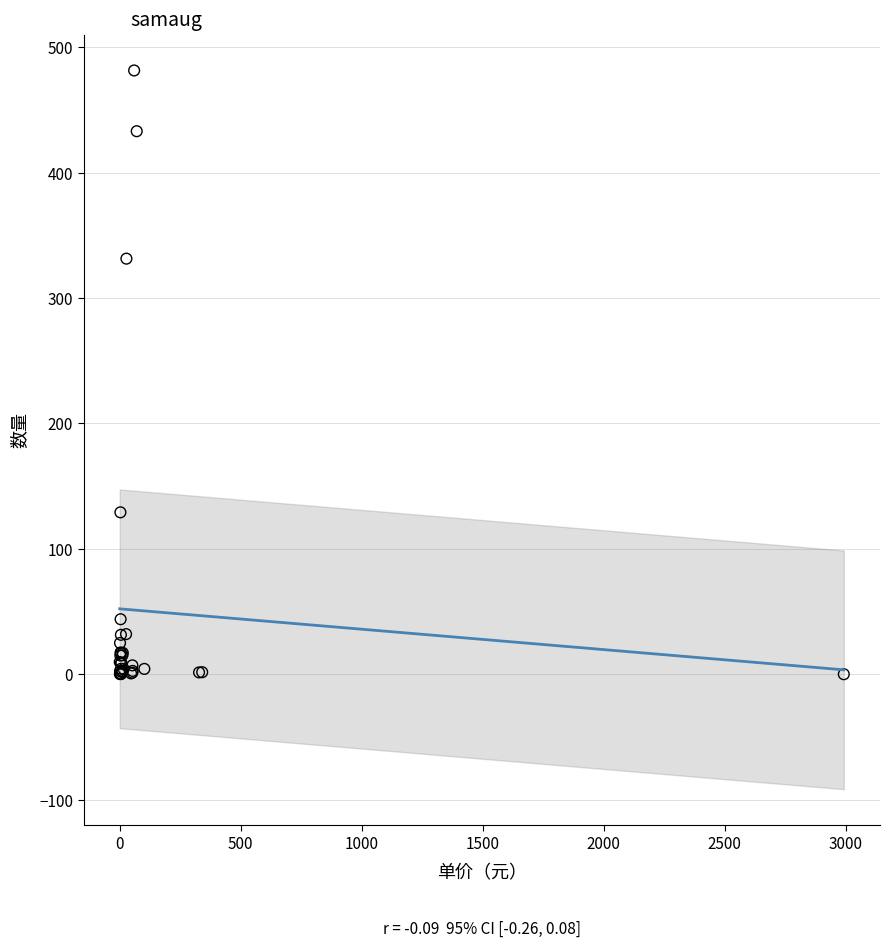

What Y value in the scatter plot is closest to 240?

331.4